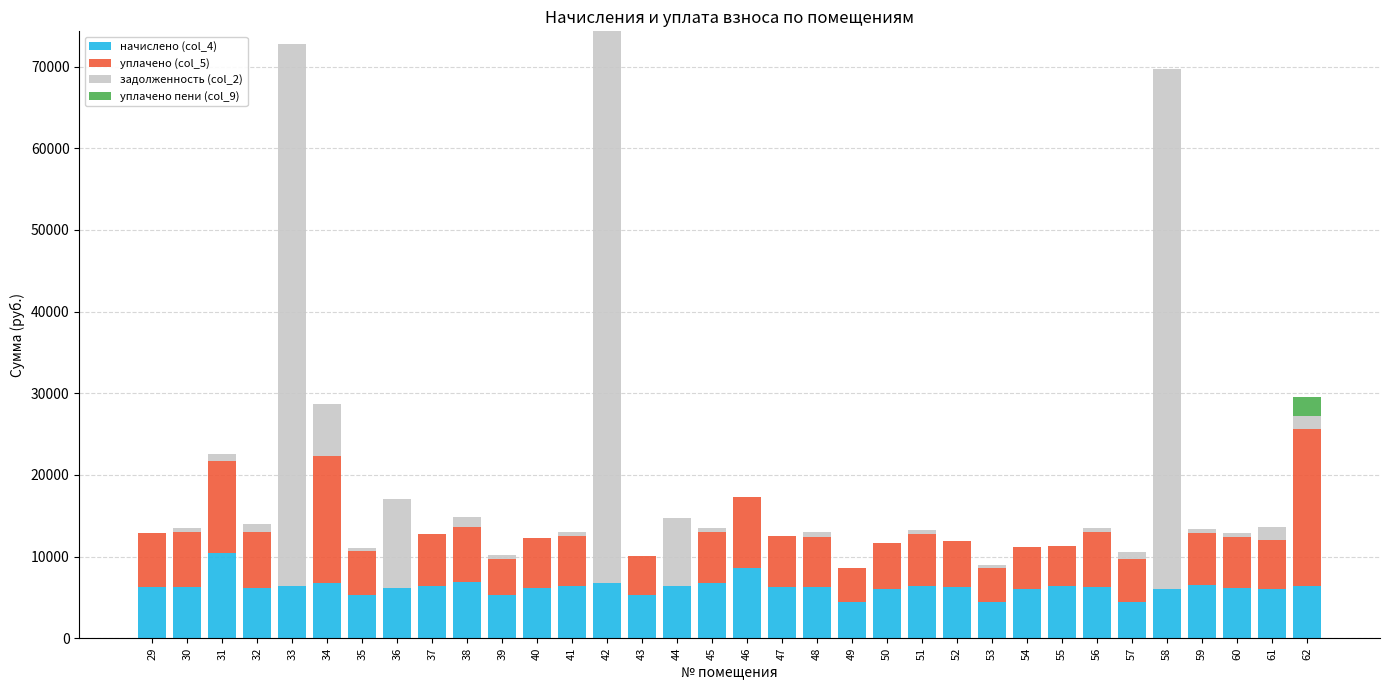

The value of начислено (col_4) at 47 is 6228.7. True or false?

True